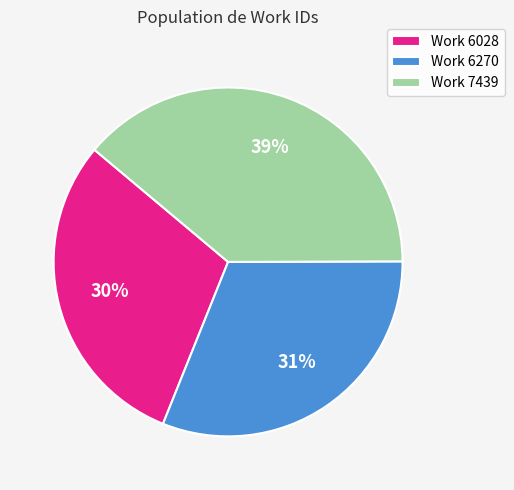

How many slices are in this pie chart?

3